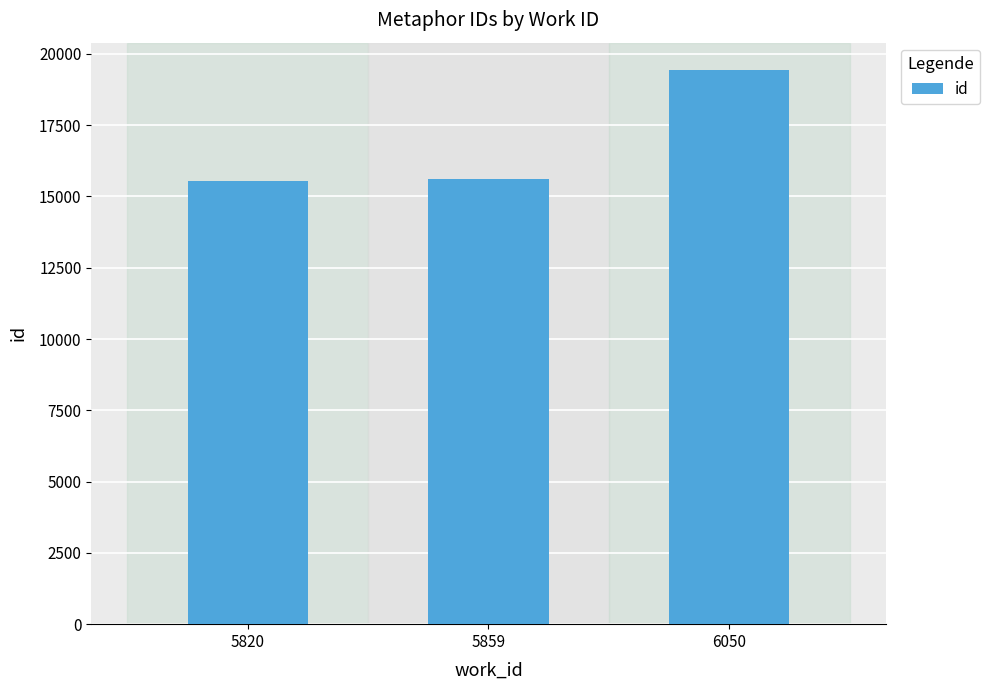

What is the average value?

16853